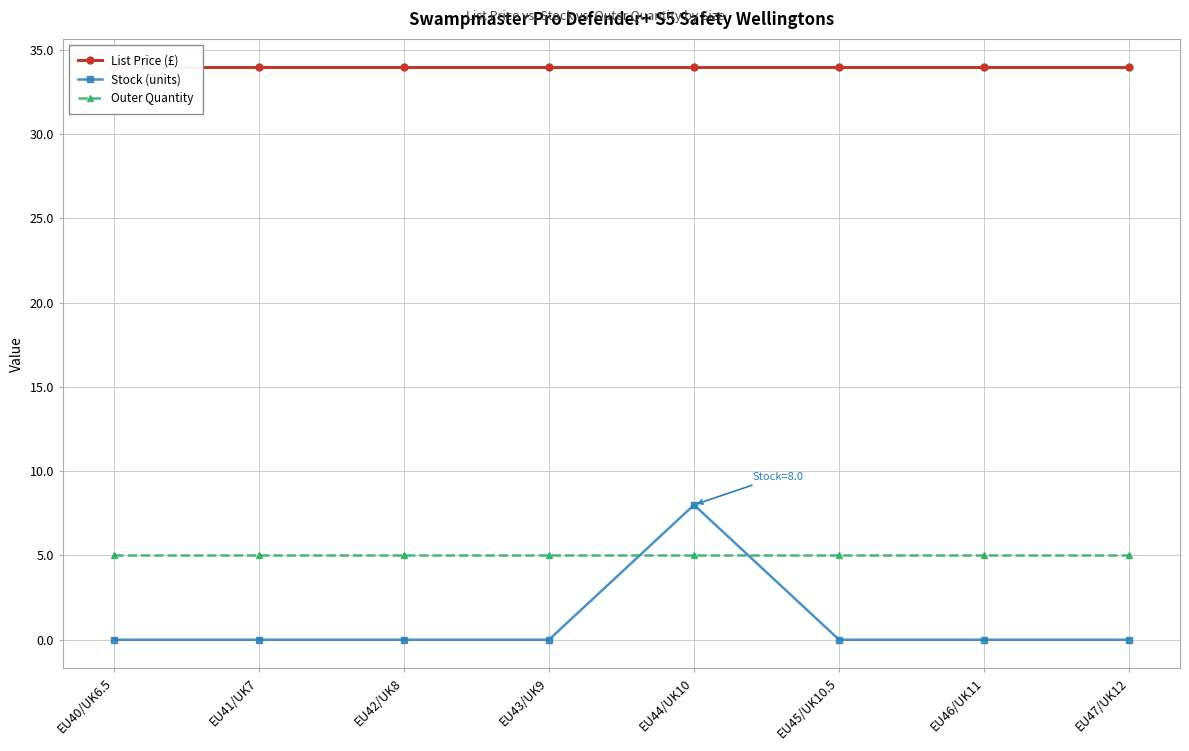

Rank the categories by Stock (units) value from lowest to highest.

EU40/UK6.5, EU41/UK7, EU42/UK8, EU43/UK9, EU45/UK10.5, EU46/UK11, EU47/UK12, EU44/UK10